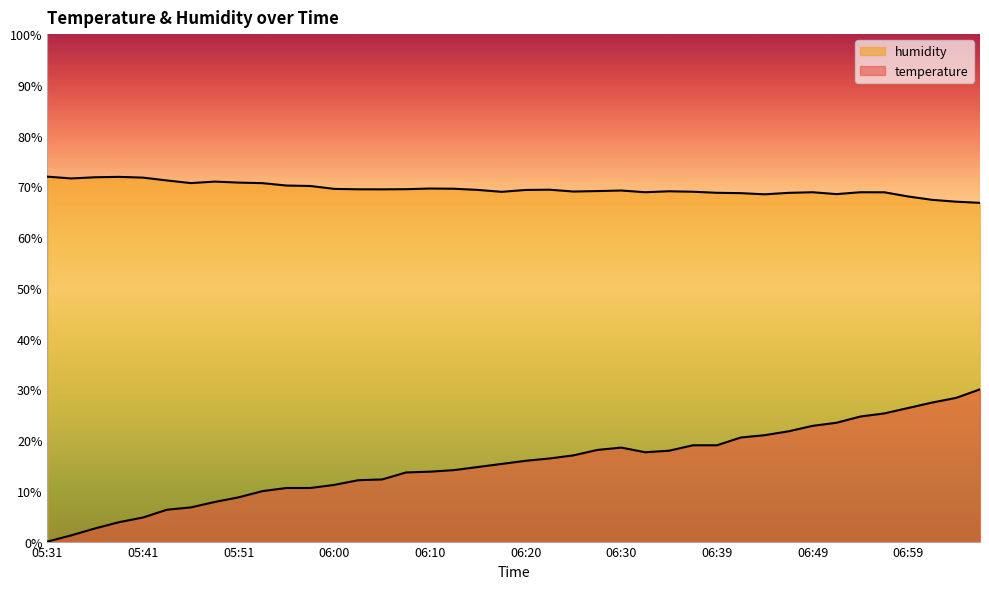

What is the difference between the temperature values at 06:37 and 06:13?

4.9